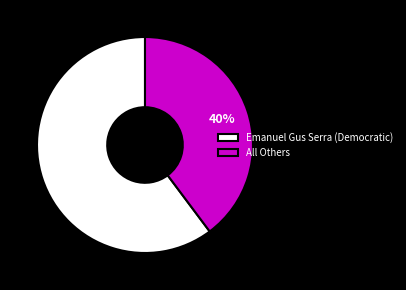

Count the number of slices in the pie.

2